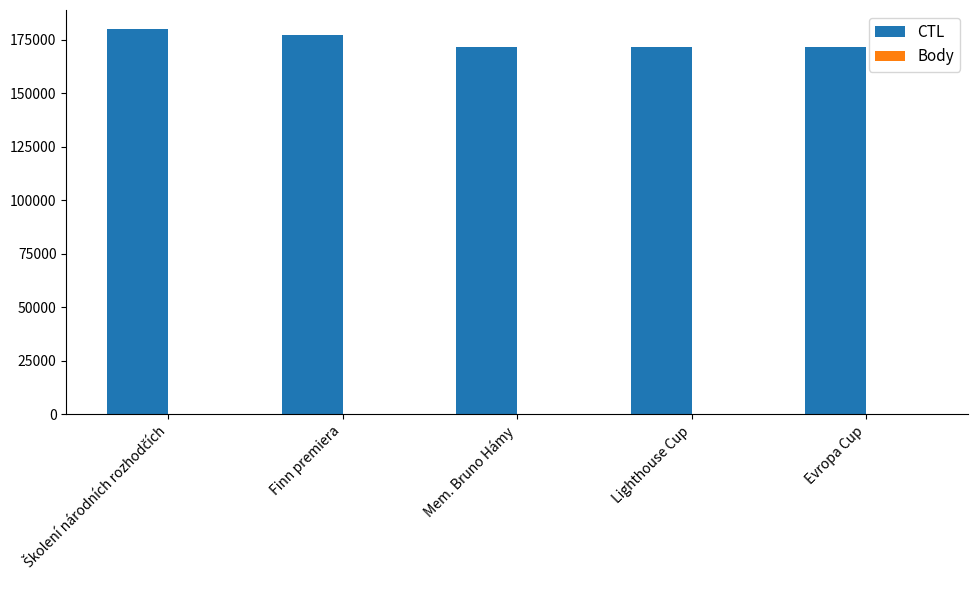

Is it true that CTL equals 171706 at Mem. Bruno Hámy?

True